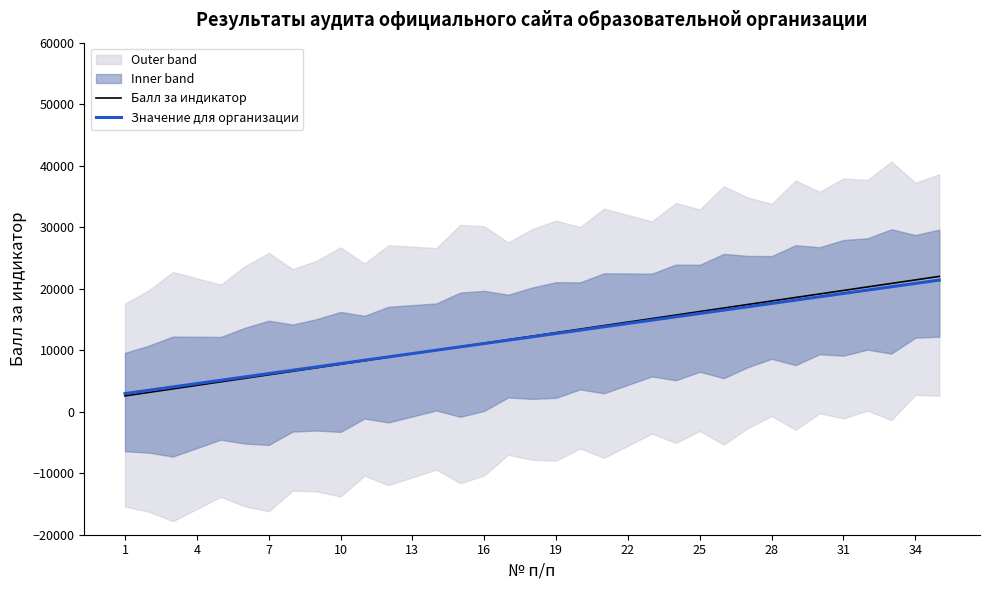

How many data points does each series have?

35